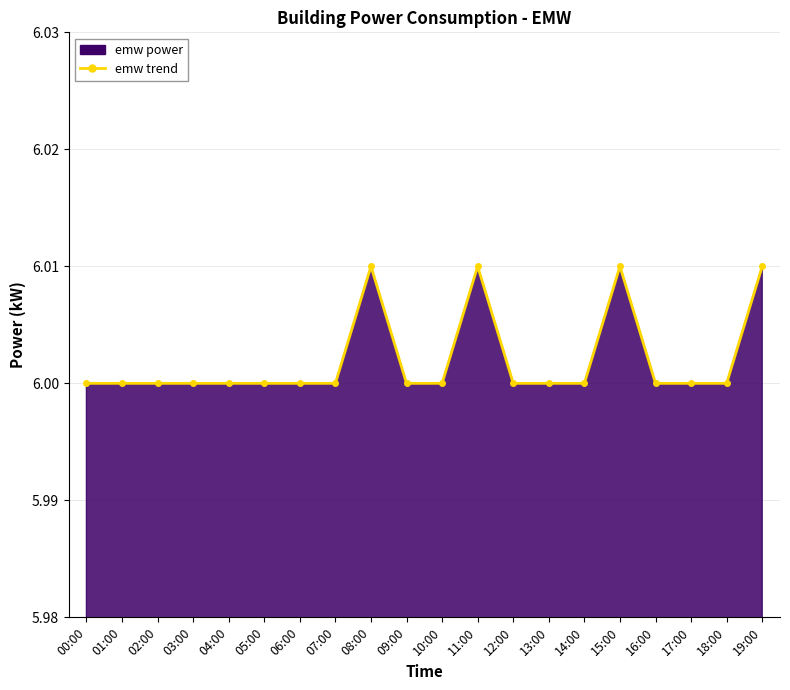

Reading right to left, extract all data points from this chart.

6.0	6.0	6.0	6.0	6.0	6.0	6.0	6.0	6.0	6.0	6.0	6.0	6.0	6.0	6.0	6.0	6.0	6.0	6.0	6.0